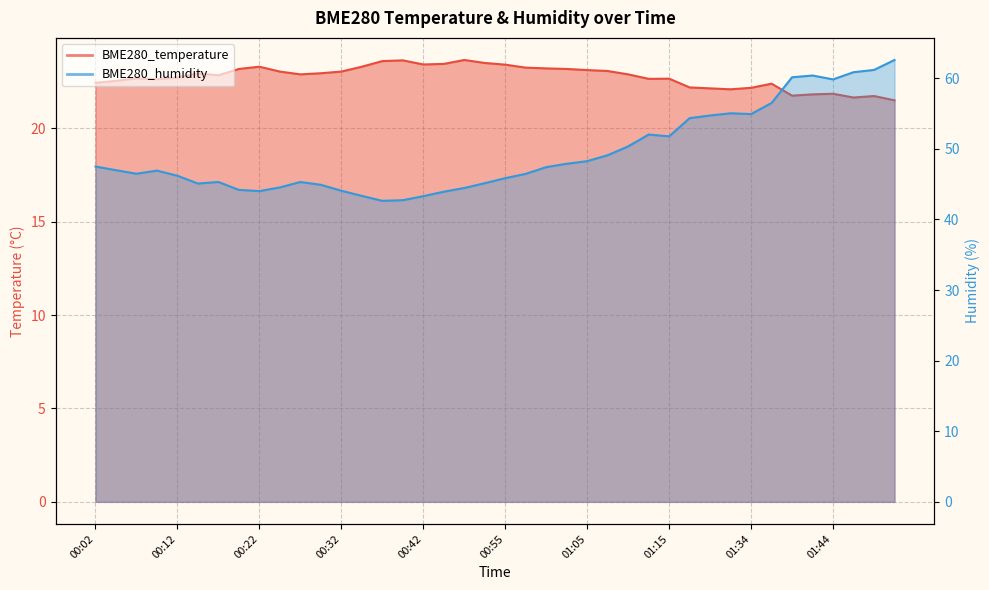

Reading left to right, transcribe all the data shown in this chart.

BME280_temperature: 00:02=22.4	00:04=22.5	00:07=22.7	00:09=22.6	00:12=22.7	00:14=22.9	00:17=22.8	00:19=23.2	00:22=23.3	00:24=23.0	00:27=22.9	00:29=22.9	00:32=23.0	00:34=23.3	00:37=23.6	00:39=23.6	00:42=23.4	00:44=23.4	00:50=23.7	00:52=23.5	00:55=23.4	00:57=23.2	01:00=23.2	01:02=23.2	01:05=23.1	01:07=23.1	01:10=22.9	01:12=22.6	01:15=22.7	01:23=22.2	01:29=22.1	01:31=22.1	01:34=22.2	01:36=22.4	01:39=21.8	01:42=21.8	01:44=21.9	01:47=21.6	01:49=21.7	01:52=21.5
BME280_humidity: 00:02=47.5	00:04=47.0	00:07=46.5	00:09=46.9	00:12=46.2	00:14=45.1	00:17=45.3	00:19=44.2	00:22=44.0	00:24=44.5	00:27=45.3	00:29=44.9	00:32=44.1	00:34=43.3	00:37=42.6	00:39=42.7	00:42=43.3	00:44=43.9	00:50=44.5	00:52=45.1	00:55=45.9	00:57=46.5	01:00=47.4	01:02=47.9	01:05=48.3	01:07=49.1	01:10=50.4	01:12=52.0	01:15=51.8	01:23=54.4	01:29=54.7	01:31=55.0	01:34=54.9	01:36=56.5	01:39=60.1	01:42=60.4	01:44=59.8	01:47=60.9	01:49=61.2	01:52=62.6